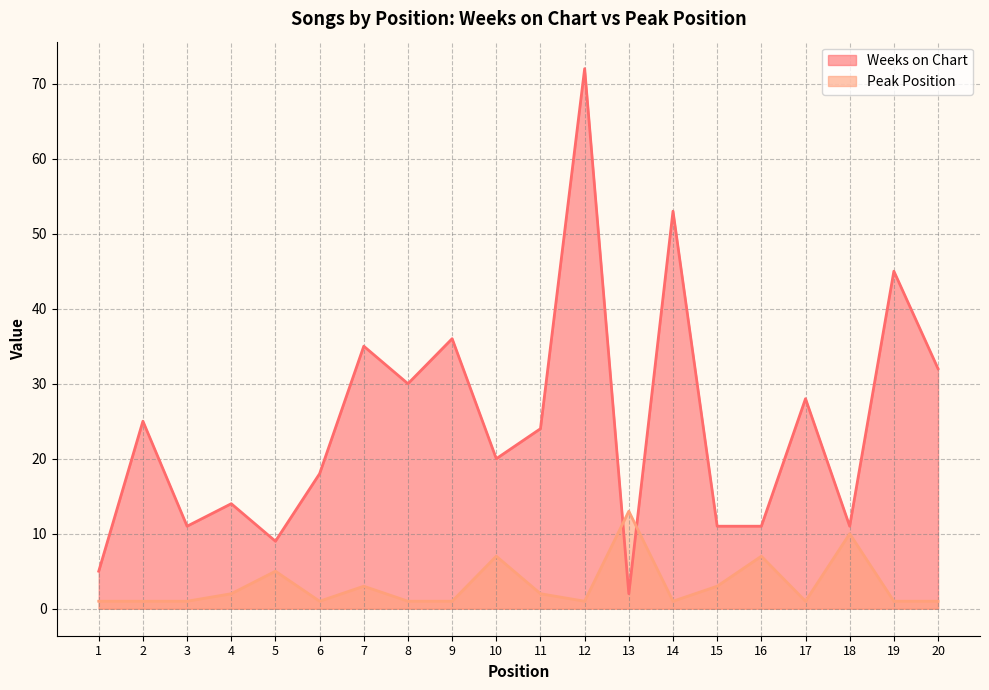

How many times do Weeks on Chart and Peak Position cross each other?

2